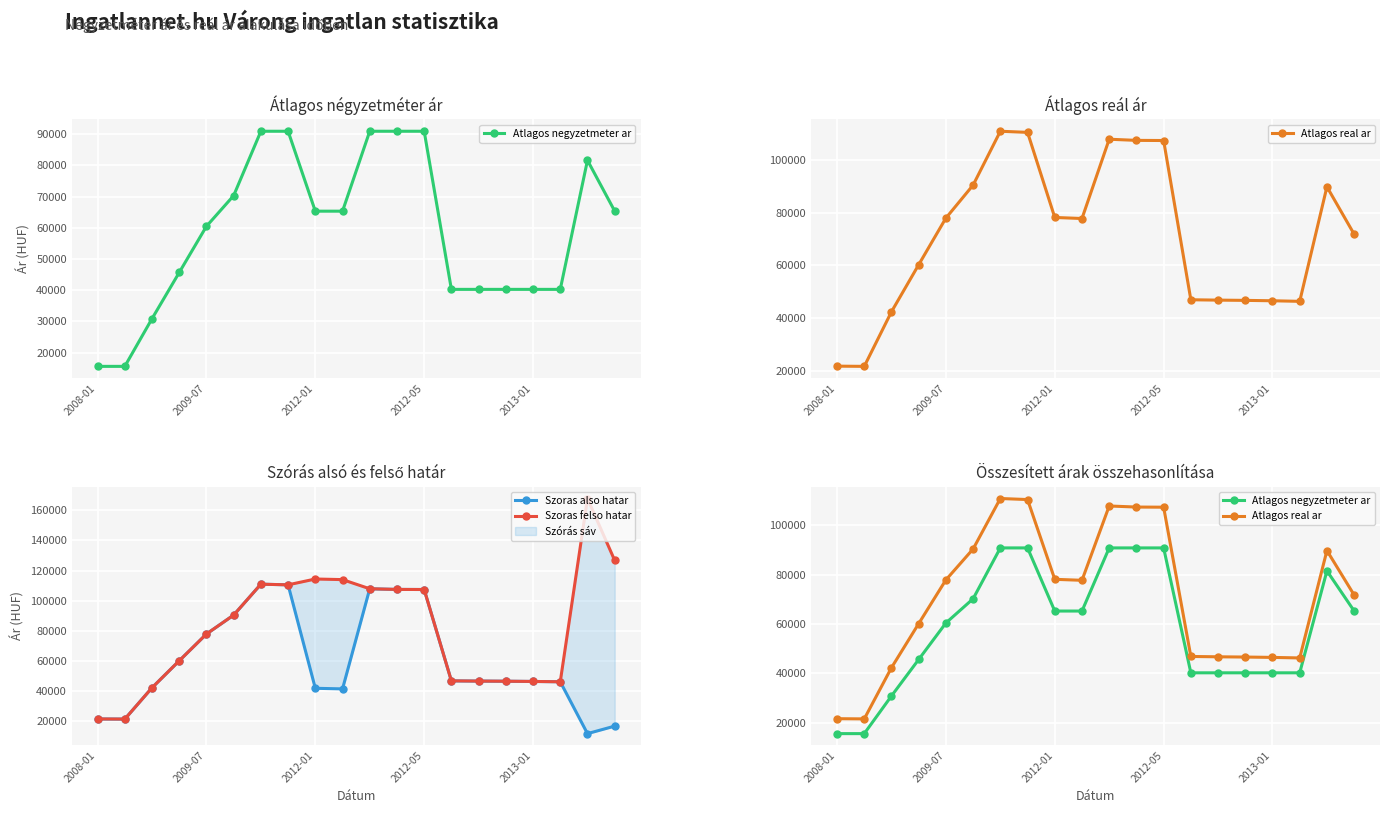

Rank the series by their maximum value, from highest to lowest.

Szoras felso hatar, Atlagos real ar, Szoras also hatar, Atlagos negyzetmeter ar